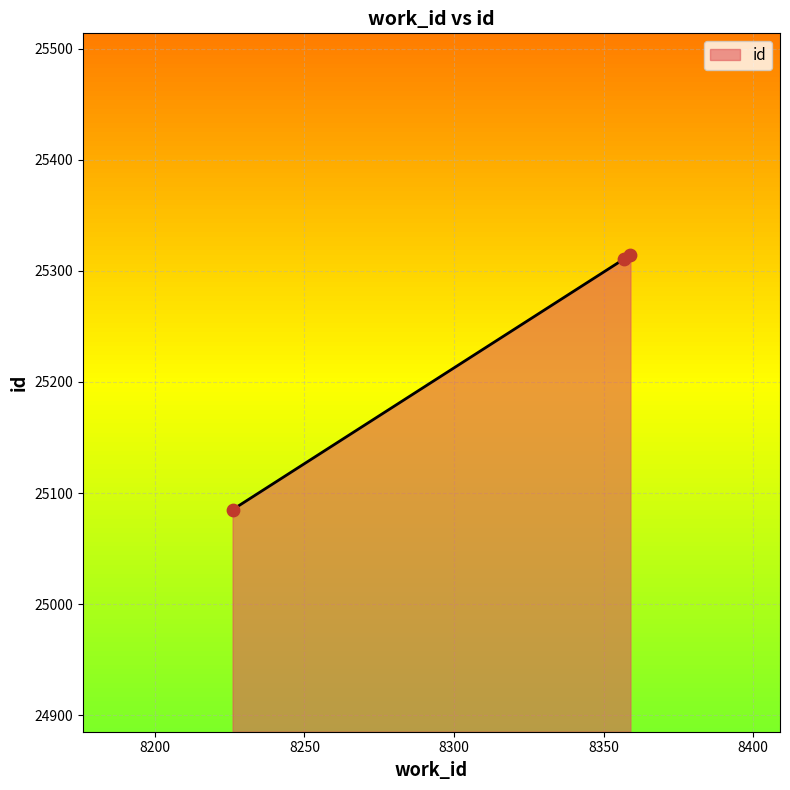

What is the minimum value shown in the chart?

25085